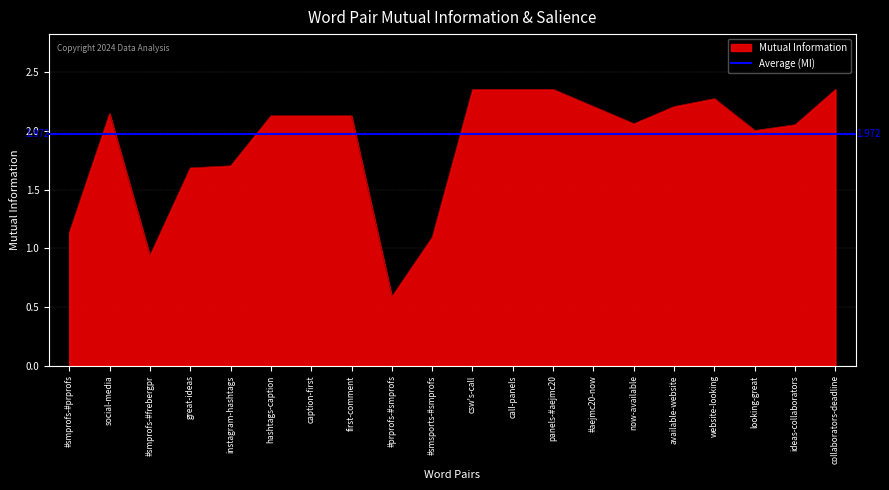

At which label does the data first exceed 2?

social-media